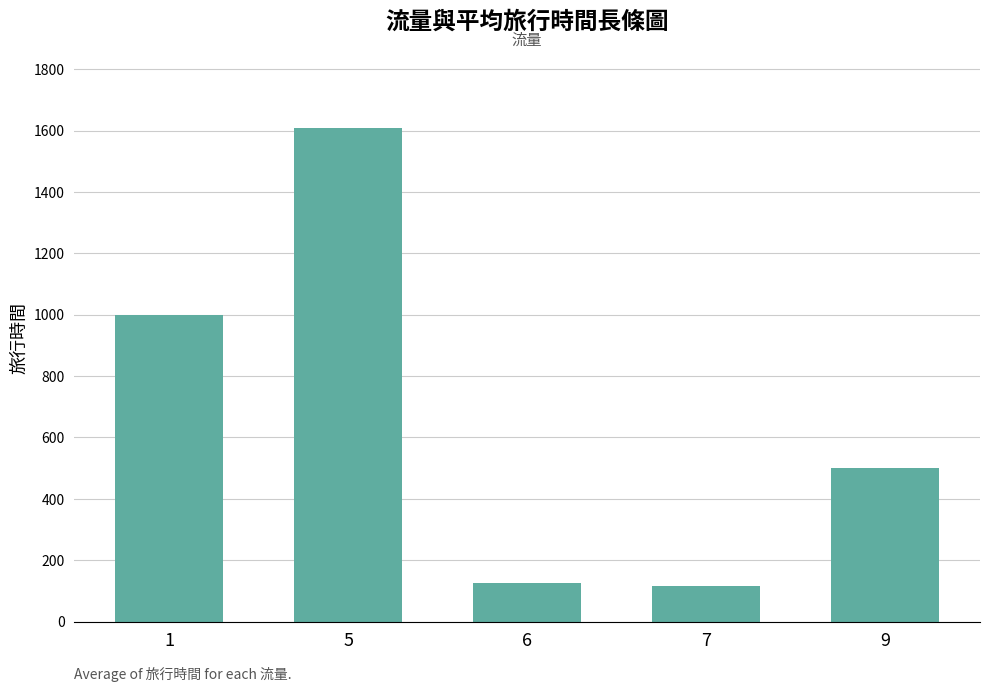

Where does the data first go above 501?

1